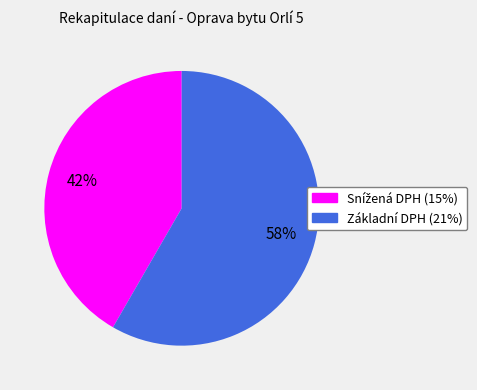

What percentage is the Základní DPH (21%) slice, to the nearest percent?

58%